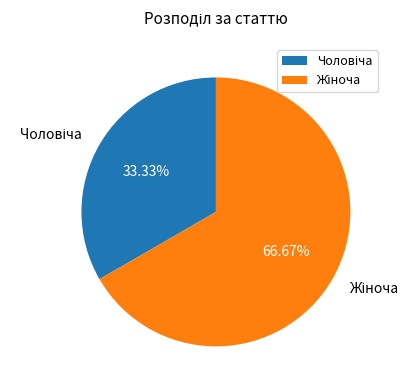

Is there a majority slice in this chart?

Yes